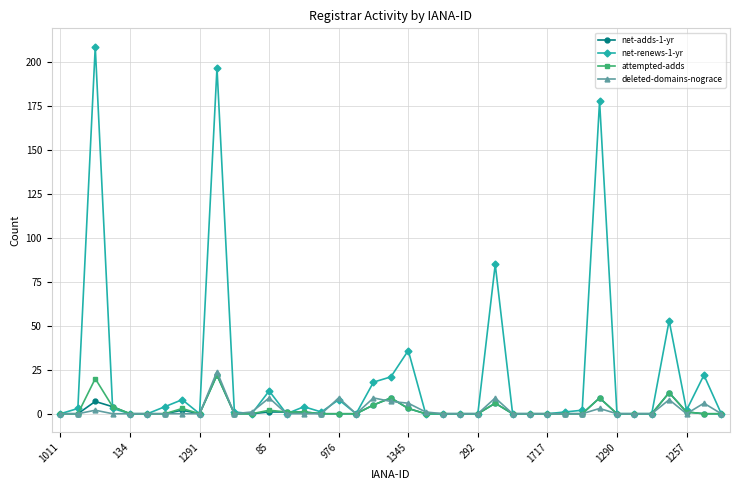

Which series has the widest spread of values?

net-renews-1-yr